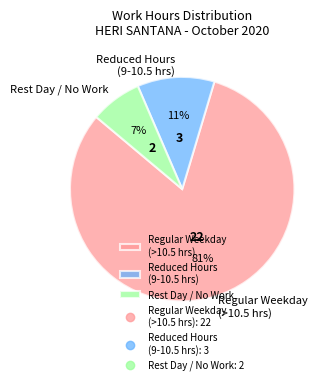

True or false: Regular Weekday (>10.5 hrs) accounts for 89% of the total.

False